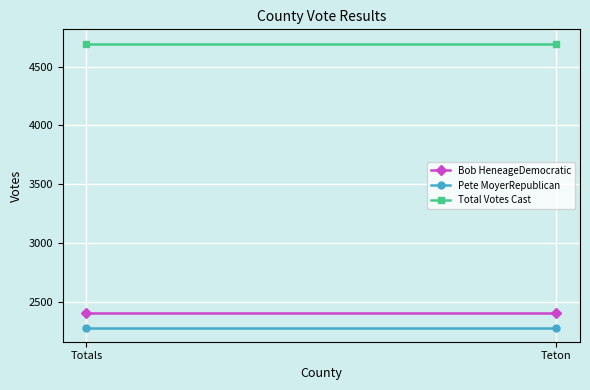

Reading left to right, extract all data points from this chart.

Bob HeneageDemocratic: 2408	2408
Pete MoyerRepublican: 2287	2287
Total Votes Cast: 4695	4695